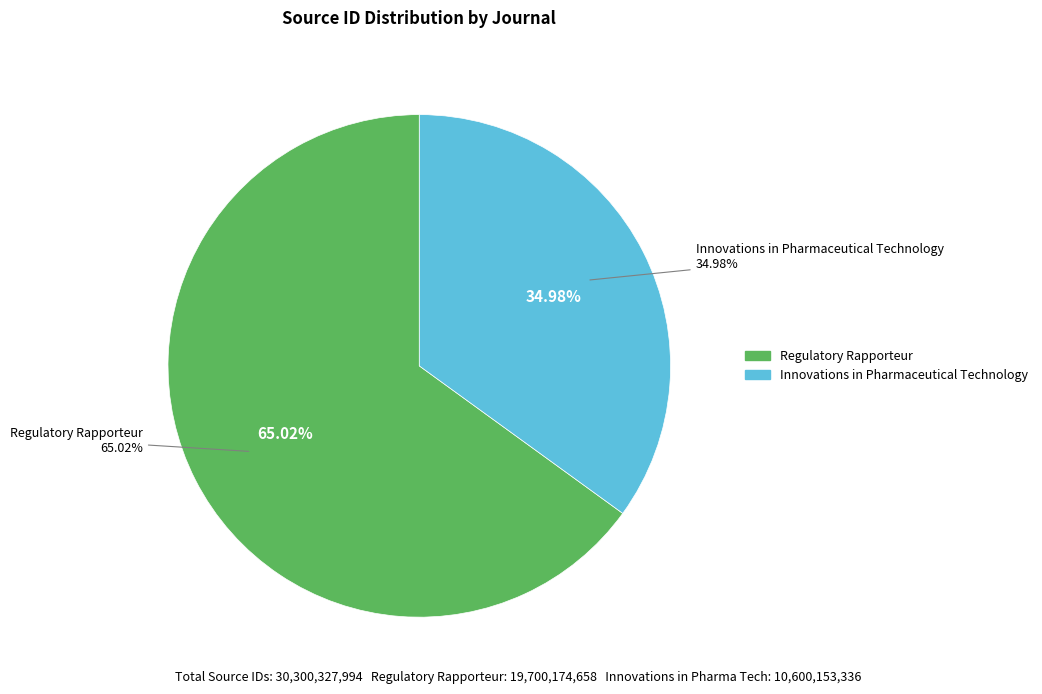

Does Regulatory Rapporteur account for over 50% of the chart?

Yes